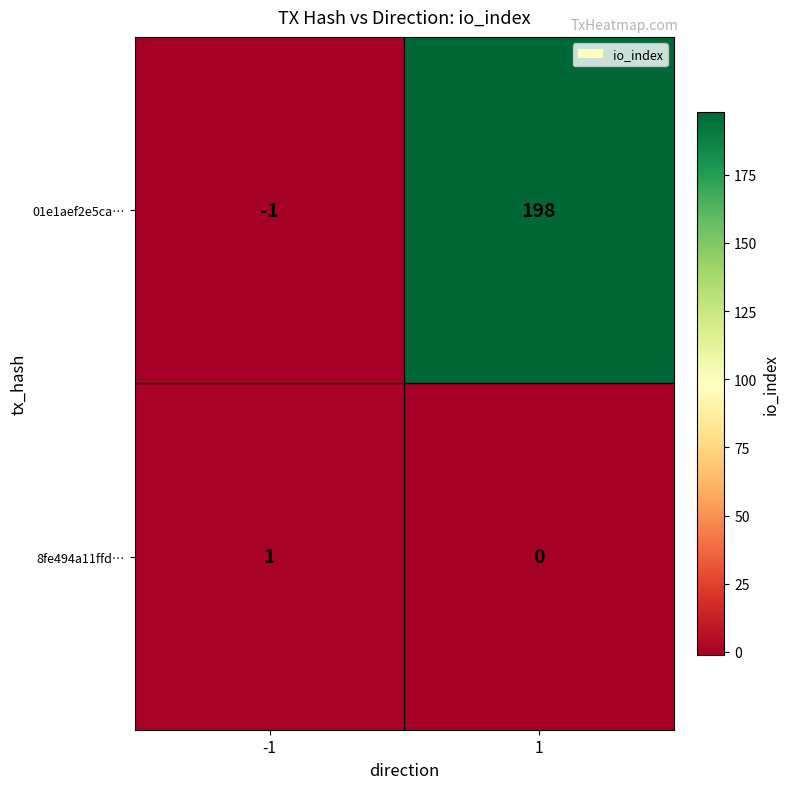

What is the sum of all 01e1aef2e5ca… values?

197